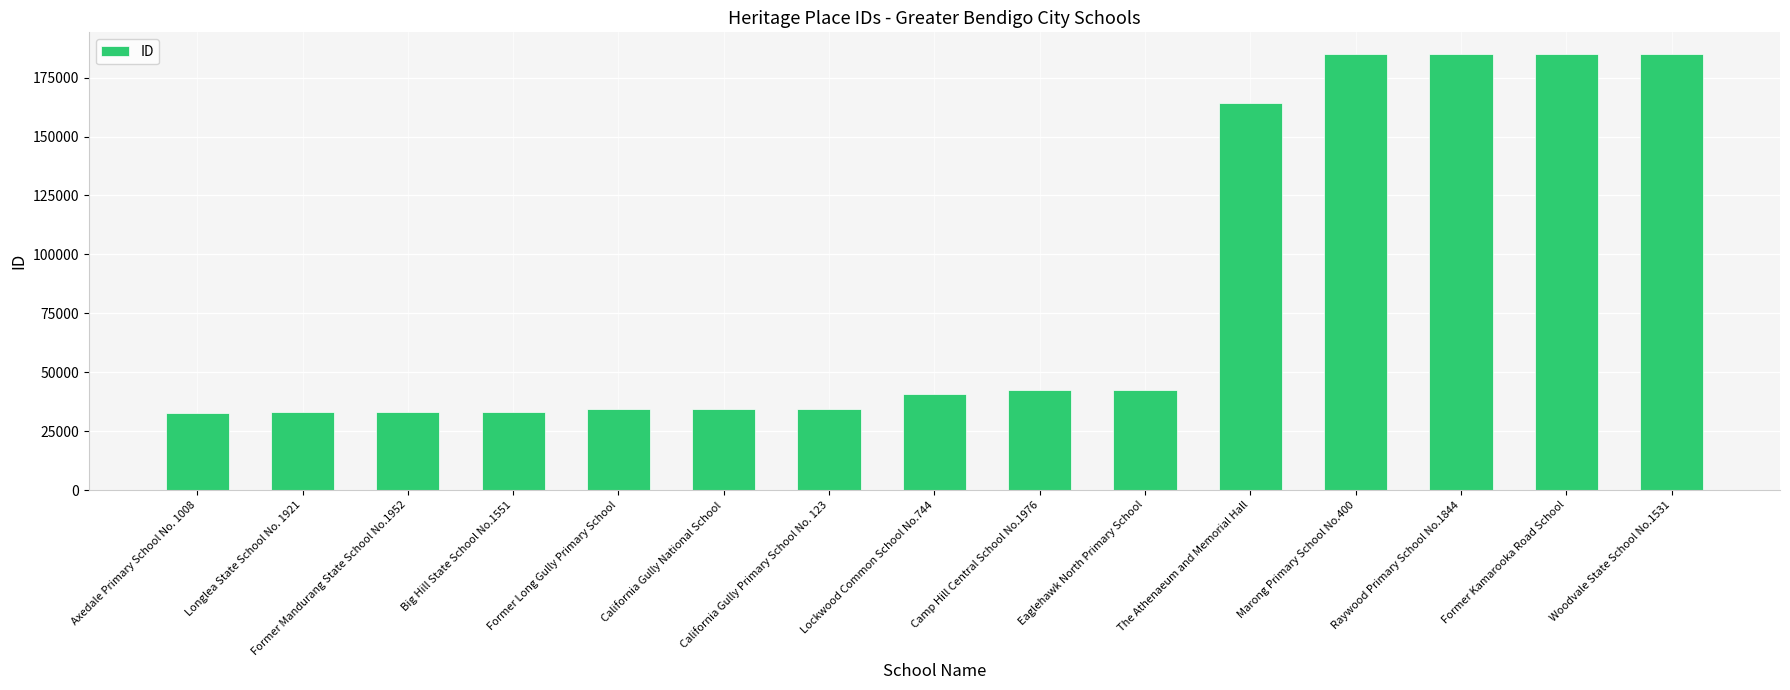

What is the greatest value displayed?

184959